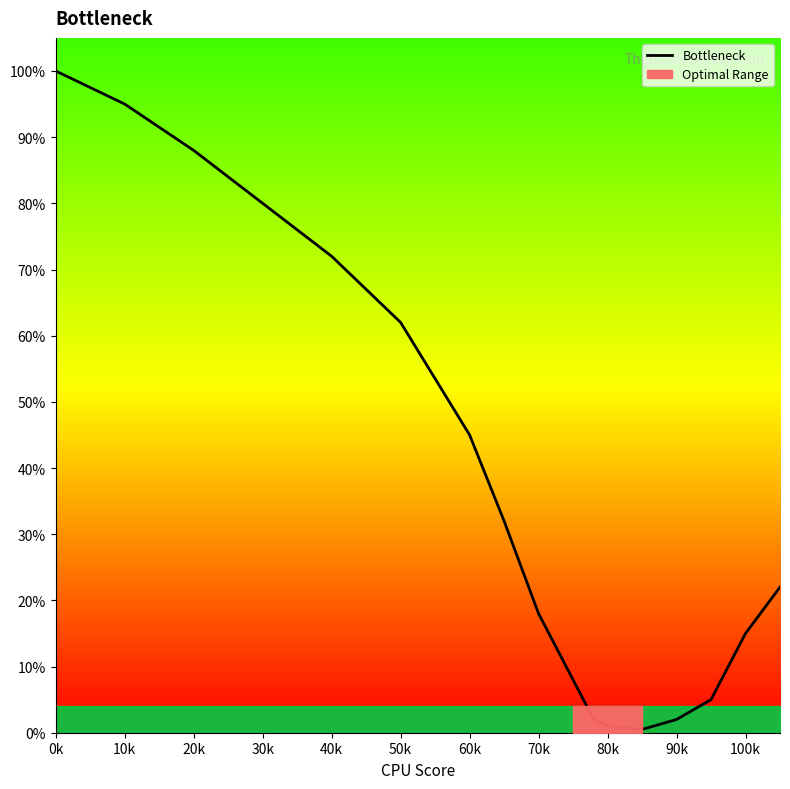

Which category has the highest value in the Bottleneck series?

0k